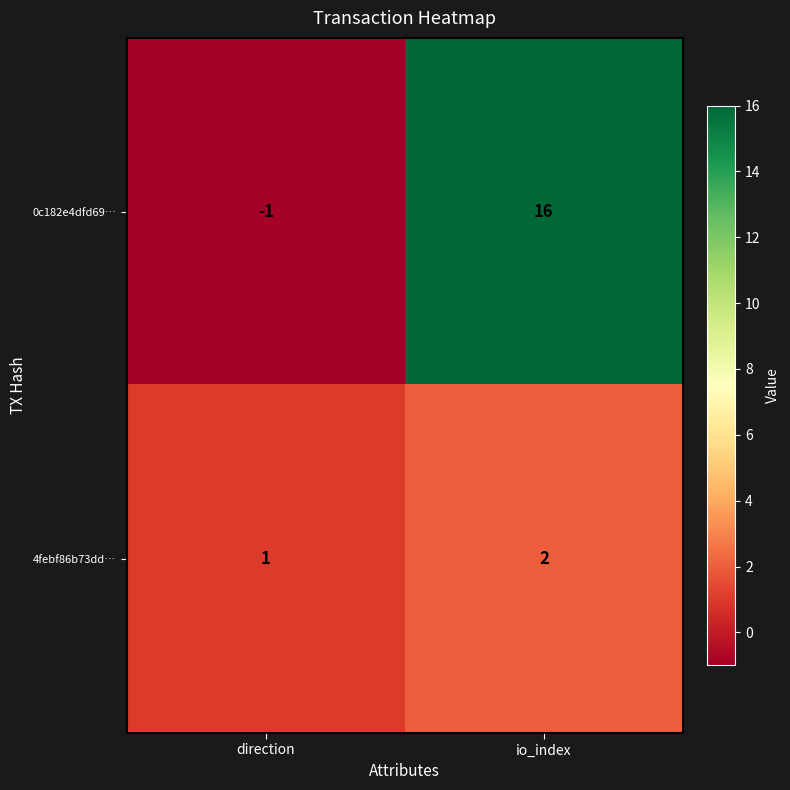

At io_index, list the series in order from largest to smallest.

0c182e4dfd69…, 4febf86b73dd…